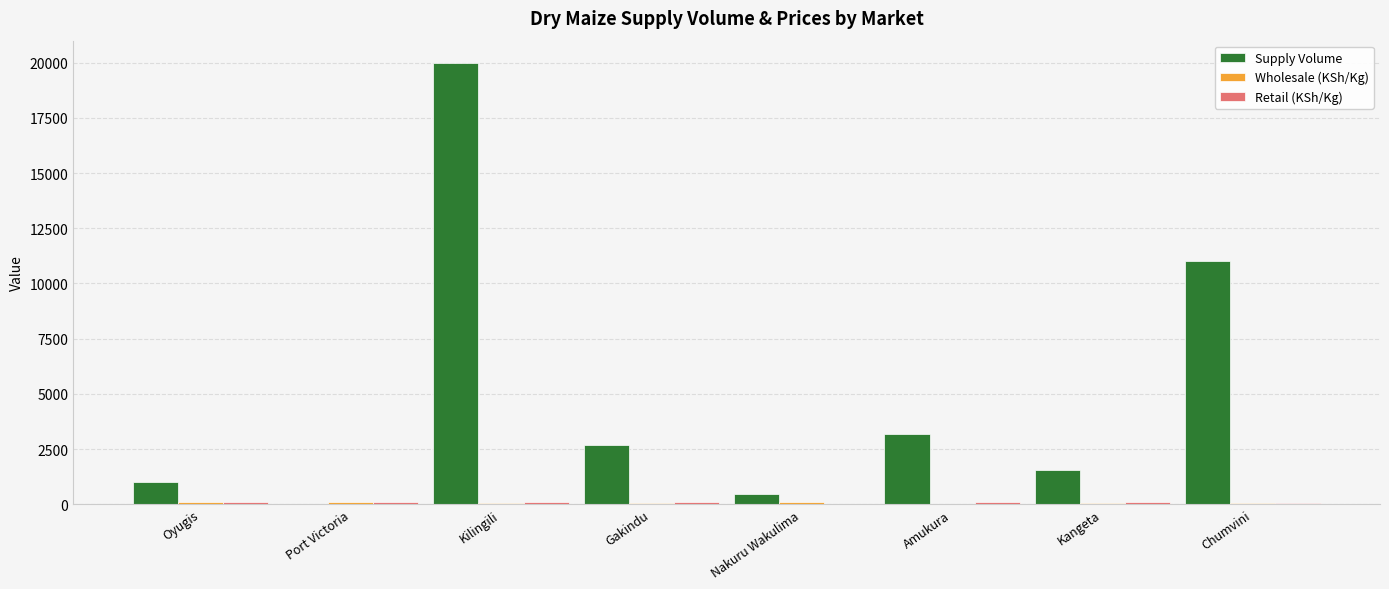

What is the sum of all Supply Volume values?

39880.0